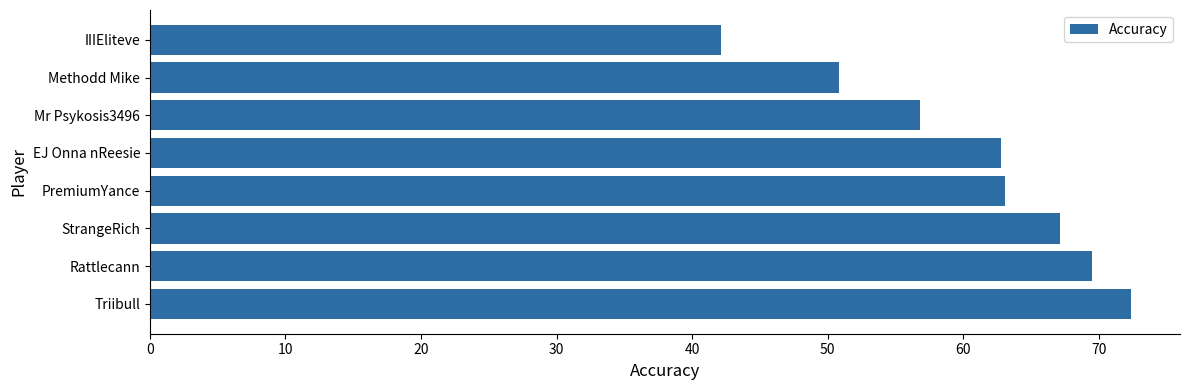

Which category has the lowest value across all series?

IIIEliteve